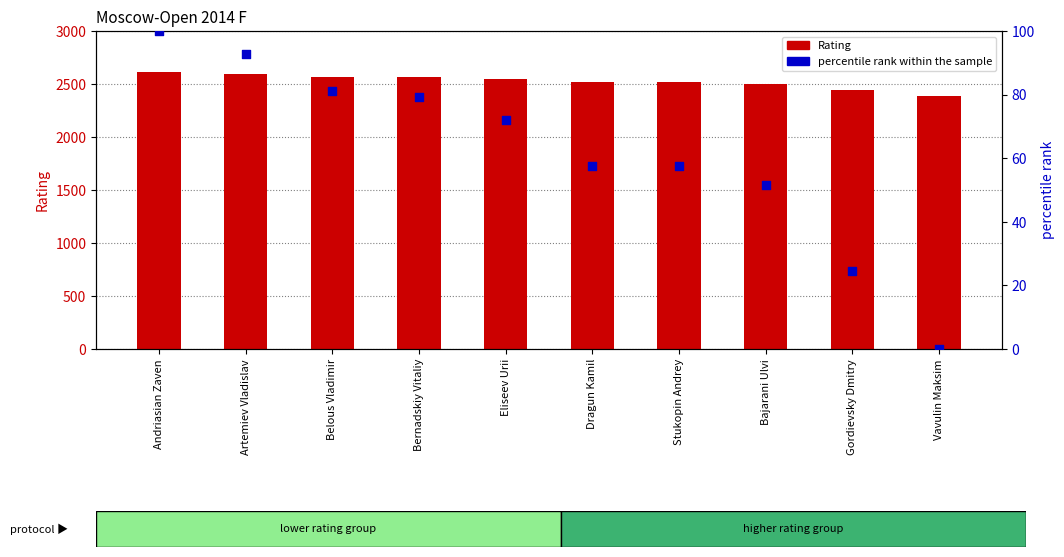

Which series contains the lowest Y value?

percentile rank within the sample